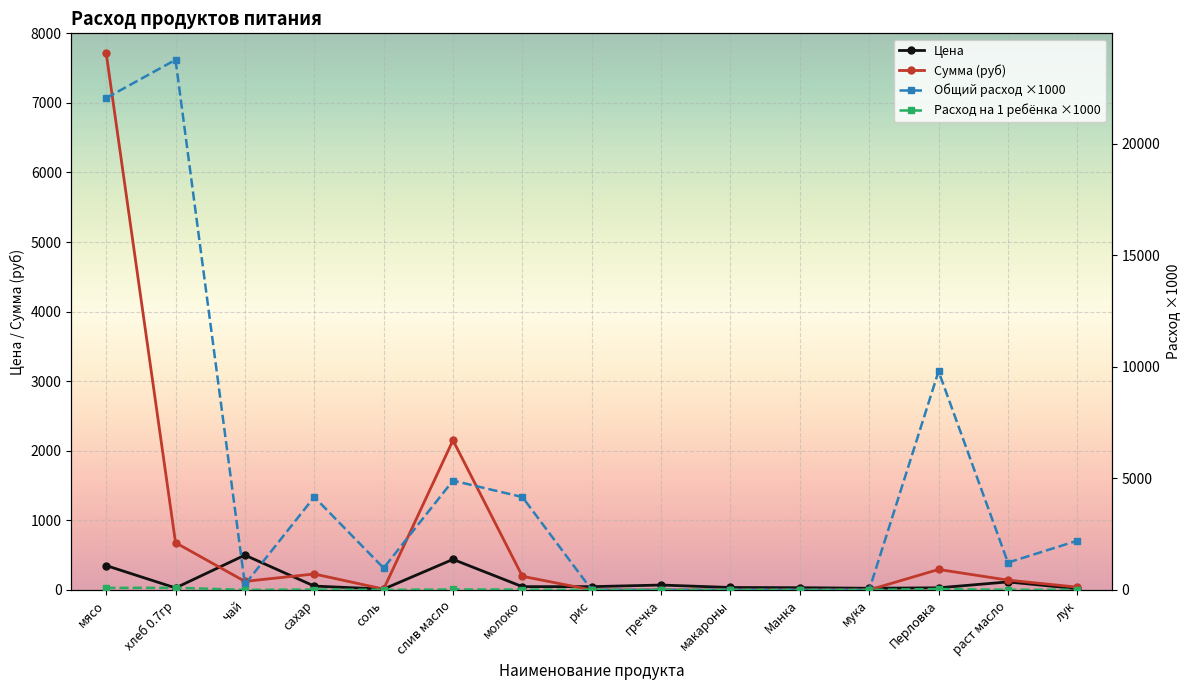

How many intersections are there between Цена and Расход на 1 ребёнка ×1000?

4